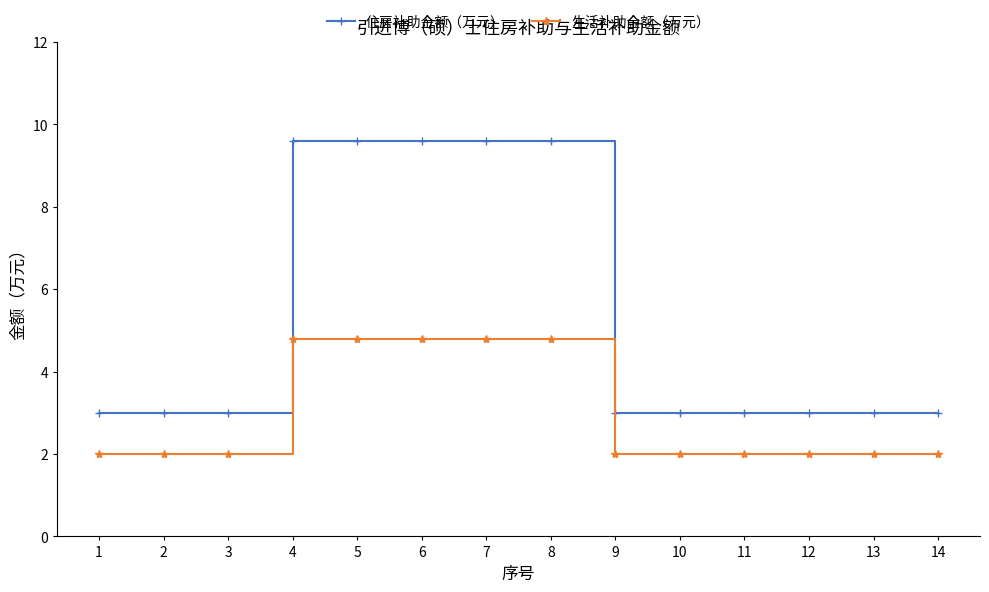

What is the spread (max minus min) of values at 14?

1.0